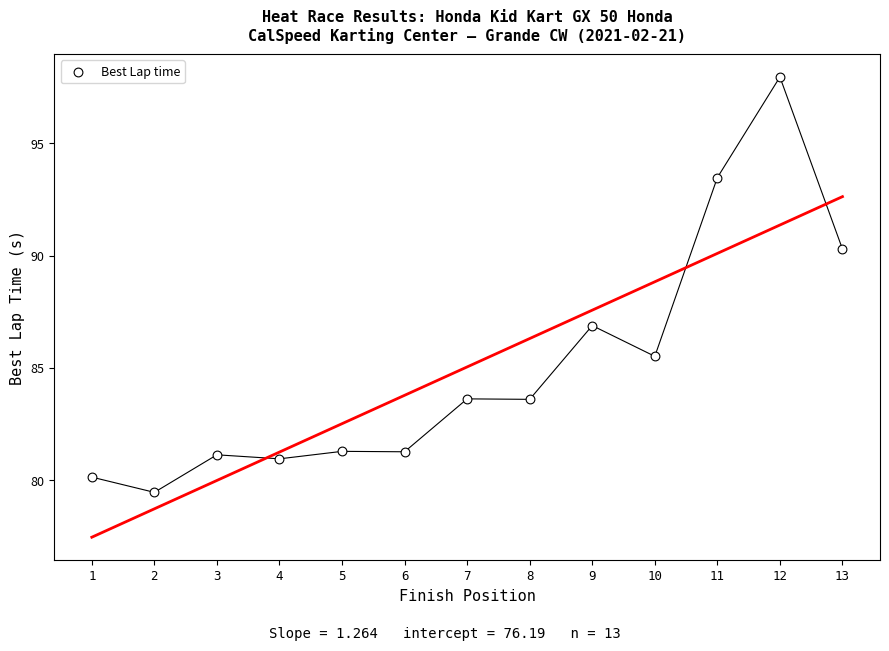

What is the range of X values (max minus min)?

12.0